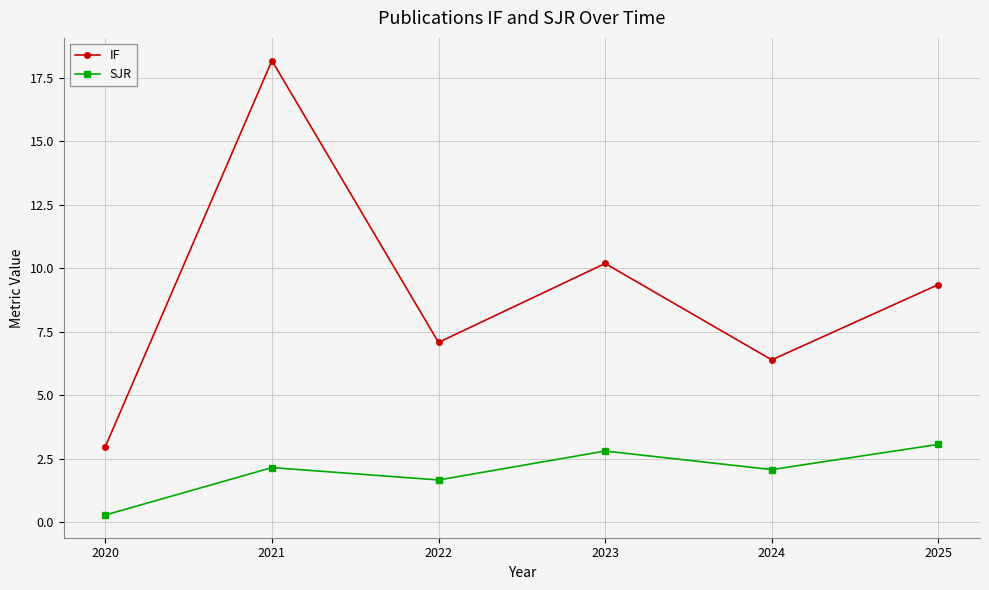

The value of SJR at 2024 is 2.1. True or false?

True